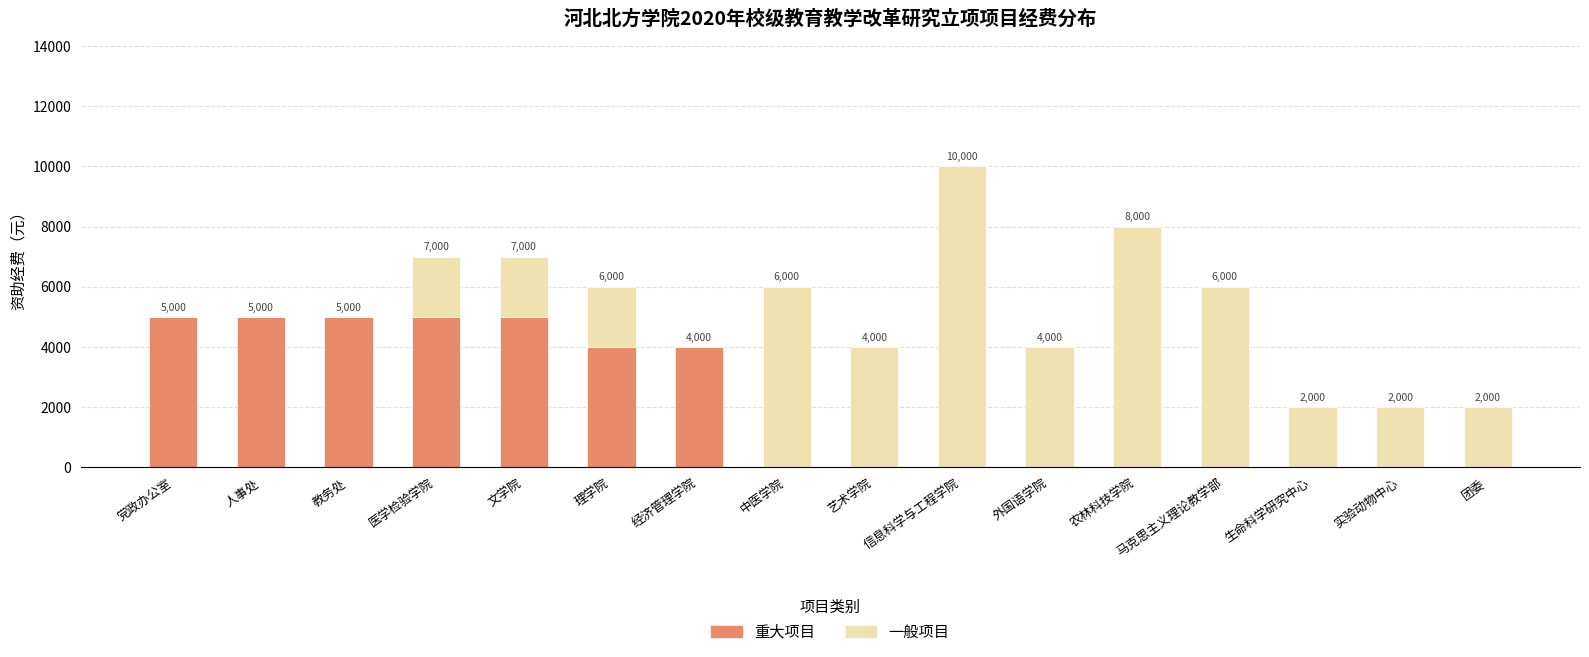

How many values in the 重大项目 series exceed 0?

7